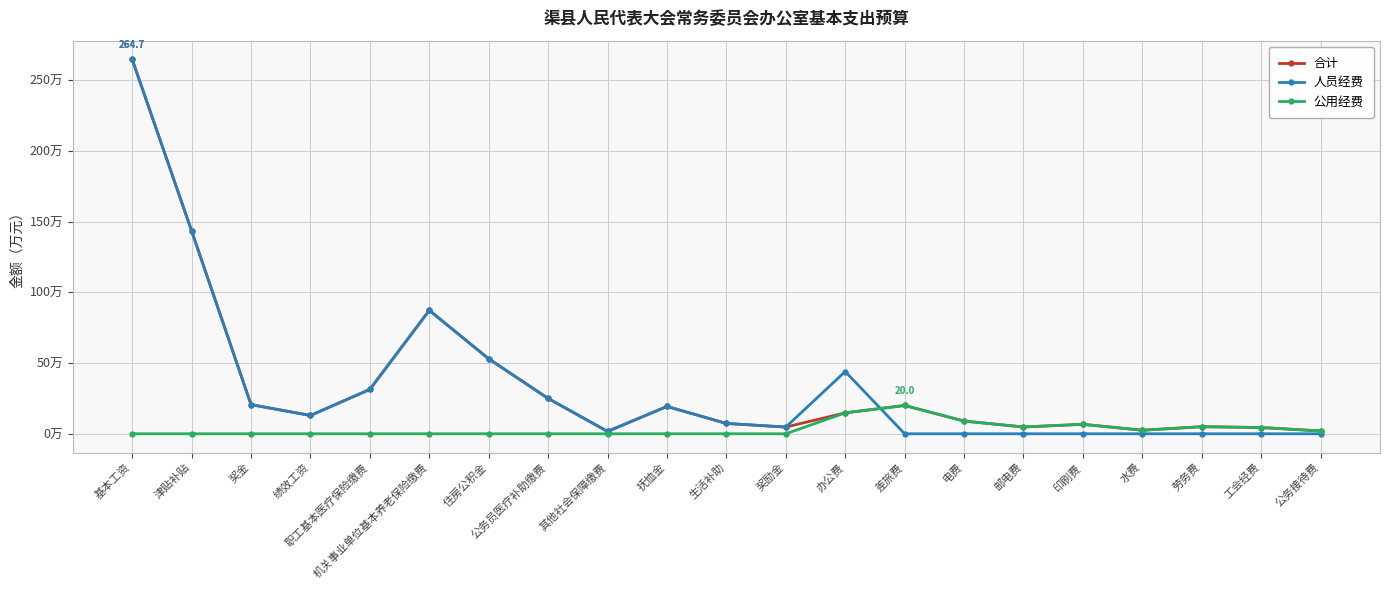

The 人员经费 series shows 44.0 at 办公费. True or false?

True